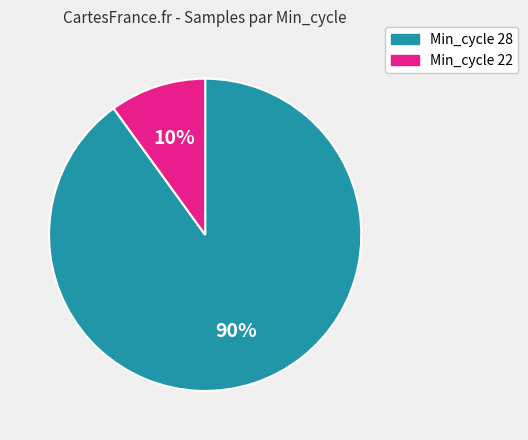

True or false: Min_cycle 28 accounts for 90% of the total.

True